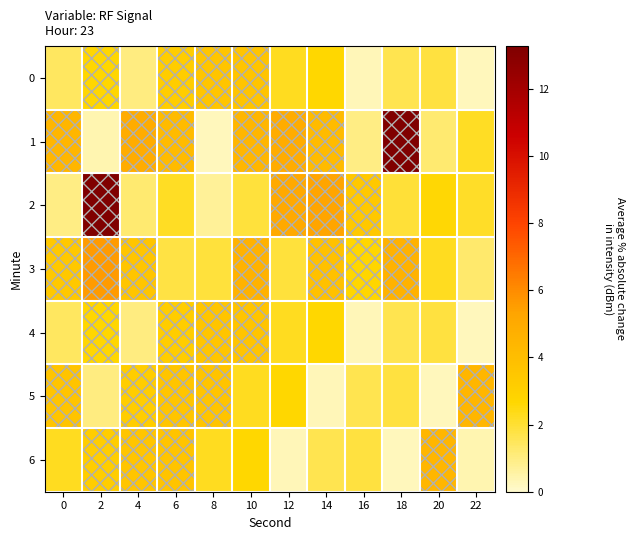

Between 10 and 8, which is larger?

10